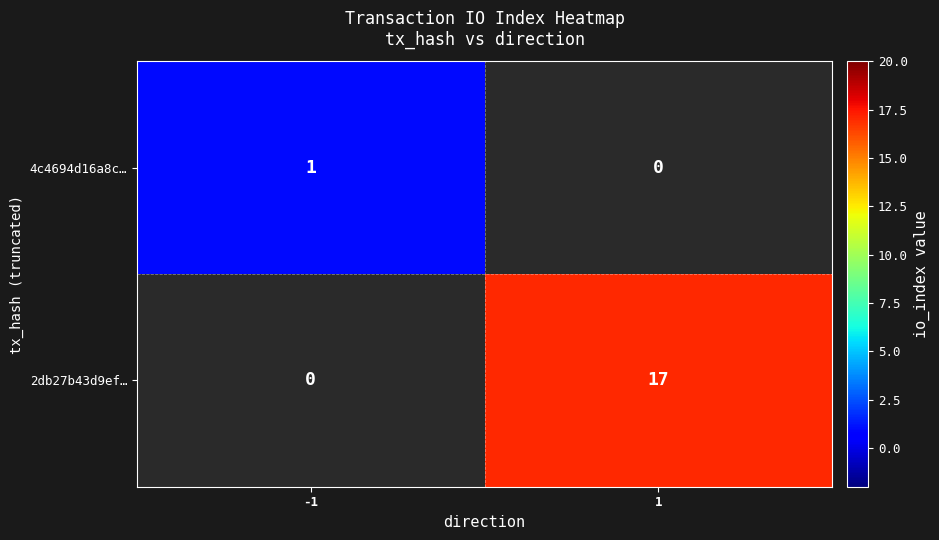

At how many categories does at least one series exceed 2?

1